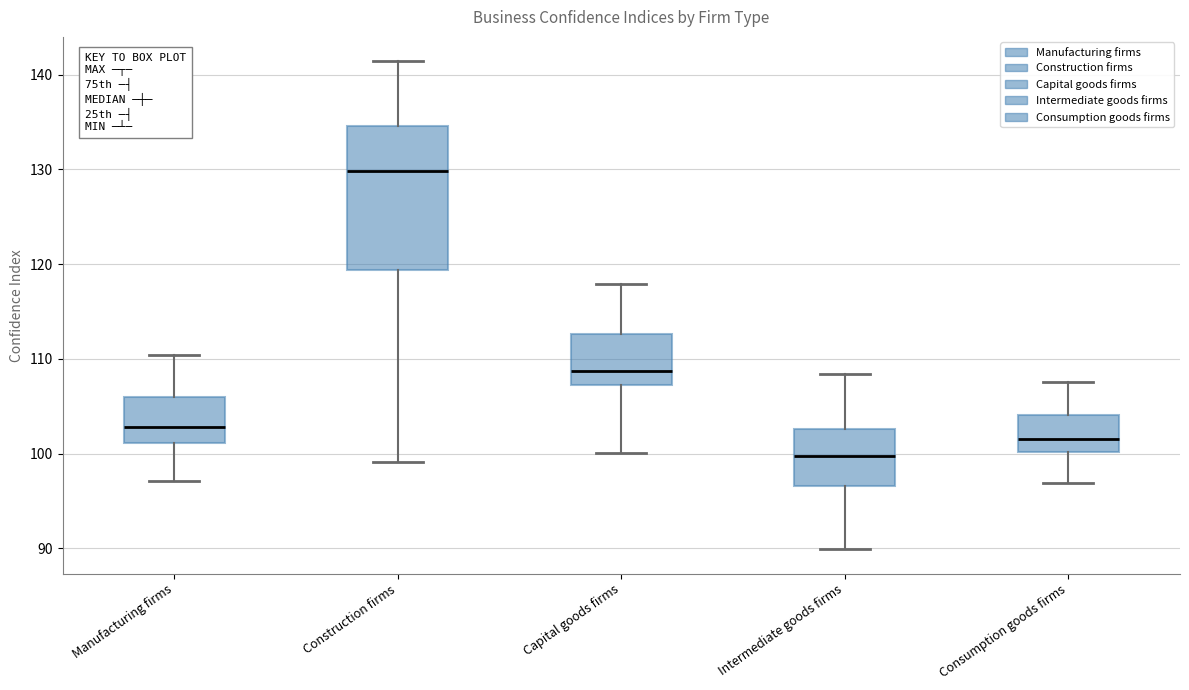

Where does the lower whisker of the box for Consumption goods firms end on the y-axis? The values are not printed on the chart, so give them approximately, as read against the axis.

97